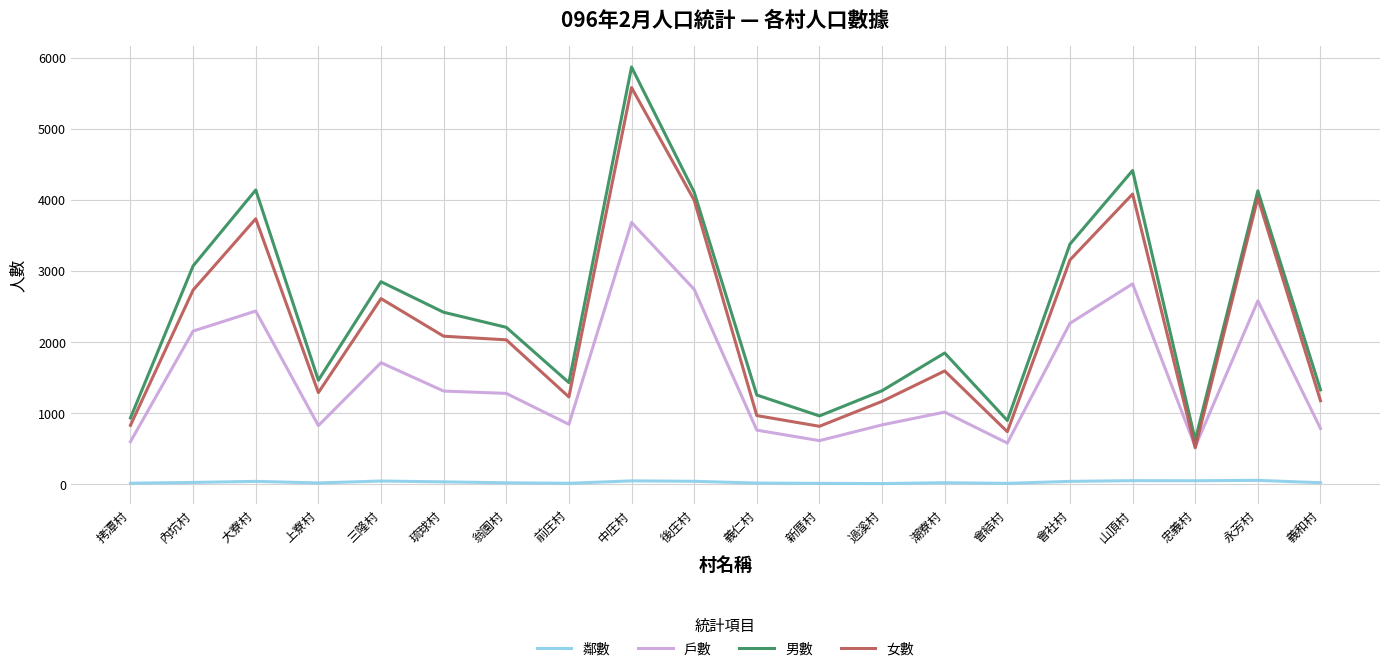

Which series has the widest spread of values?

男數